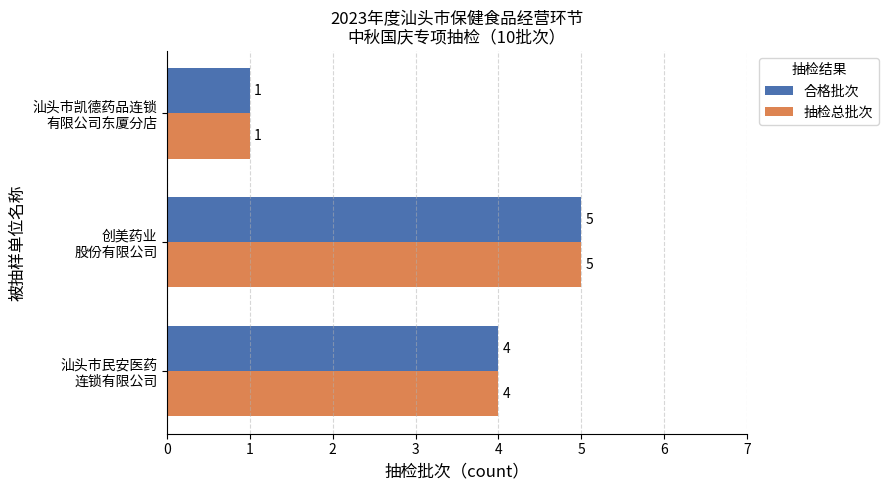

What is the minimum value shown in the chart?

1